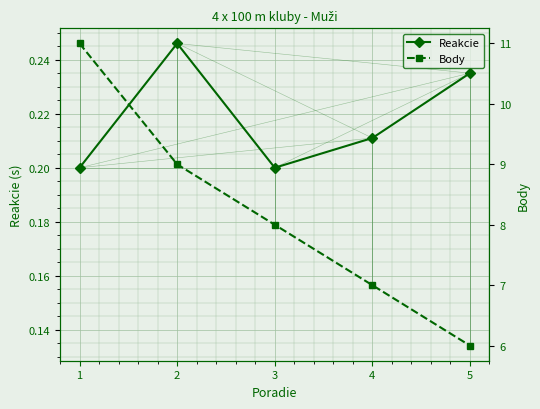

What is the average value of the Body series?

8.2